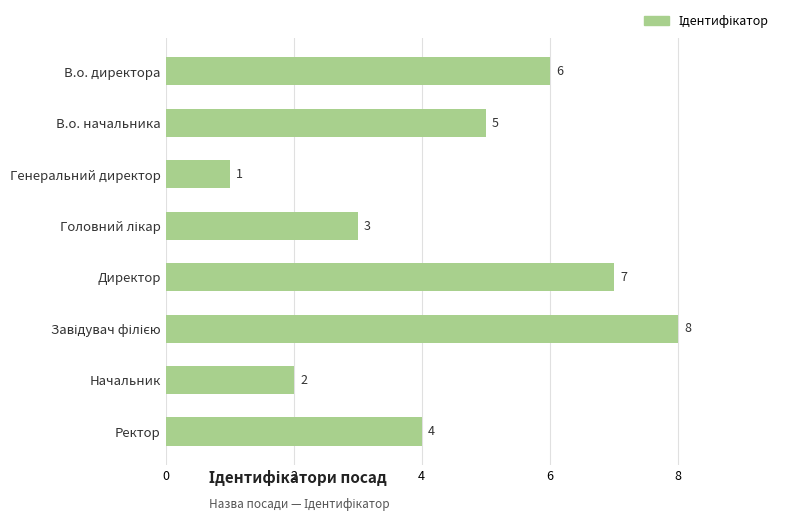

What is the change in value from В.о. начальника to Директор?

+2